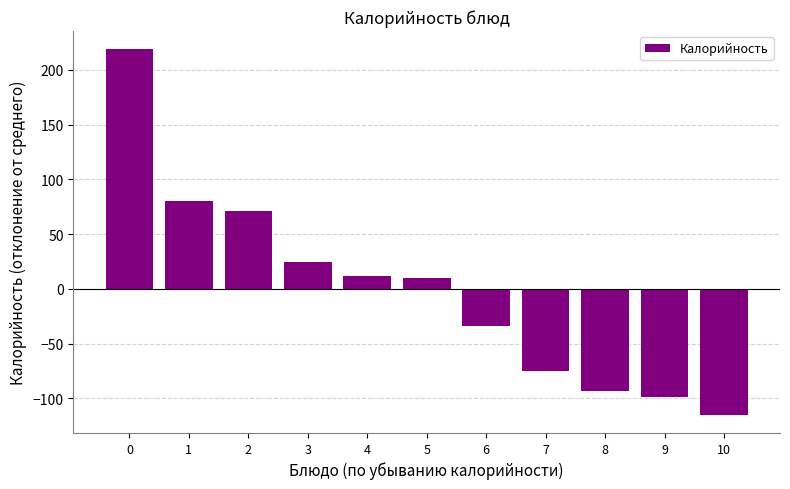

What is the change in value from 3 to 9?

-122.9